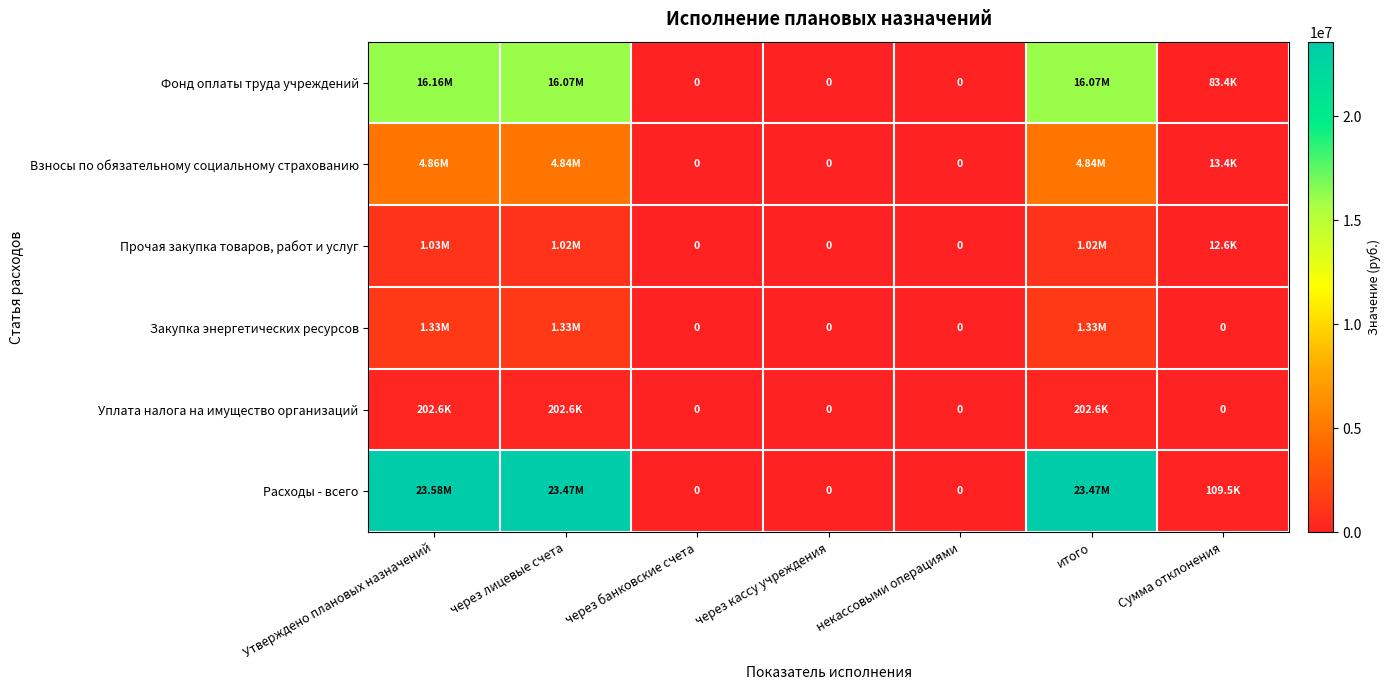

How many data points in Взносы по обязательному социальному страхованию are above 13422?

4